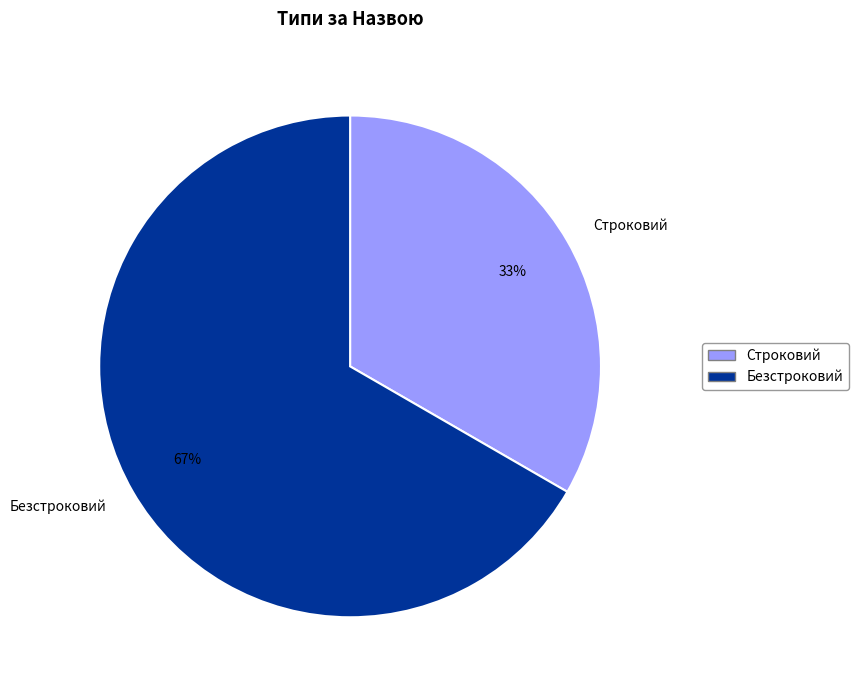

Does Строковий represent more than half of the total?

No